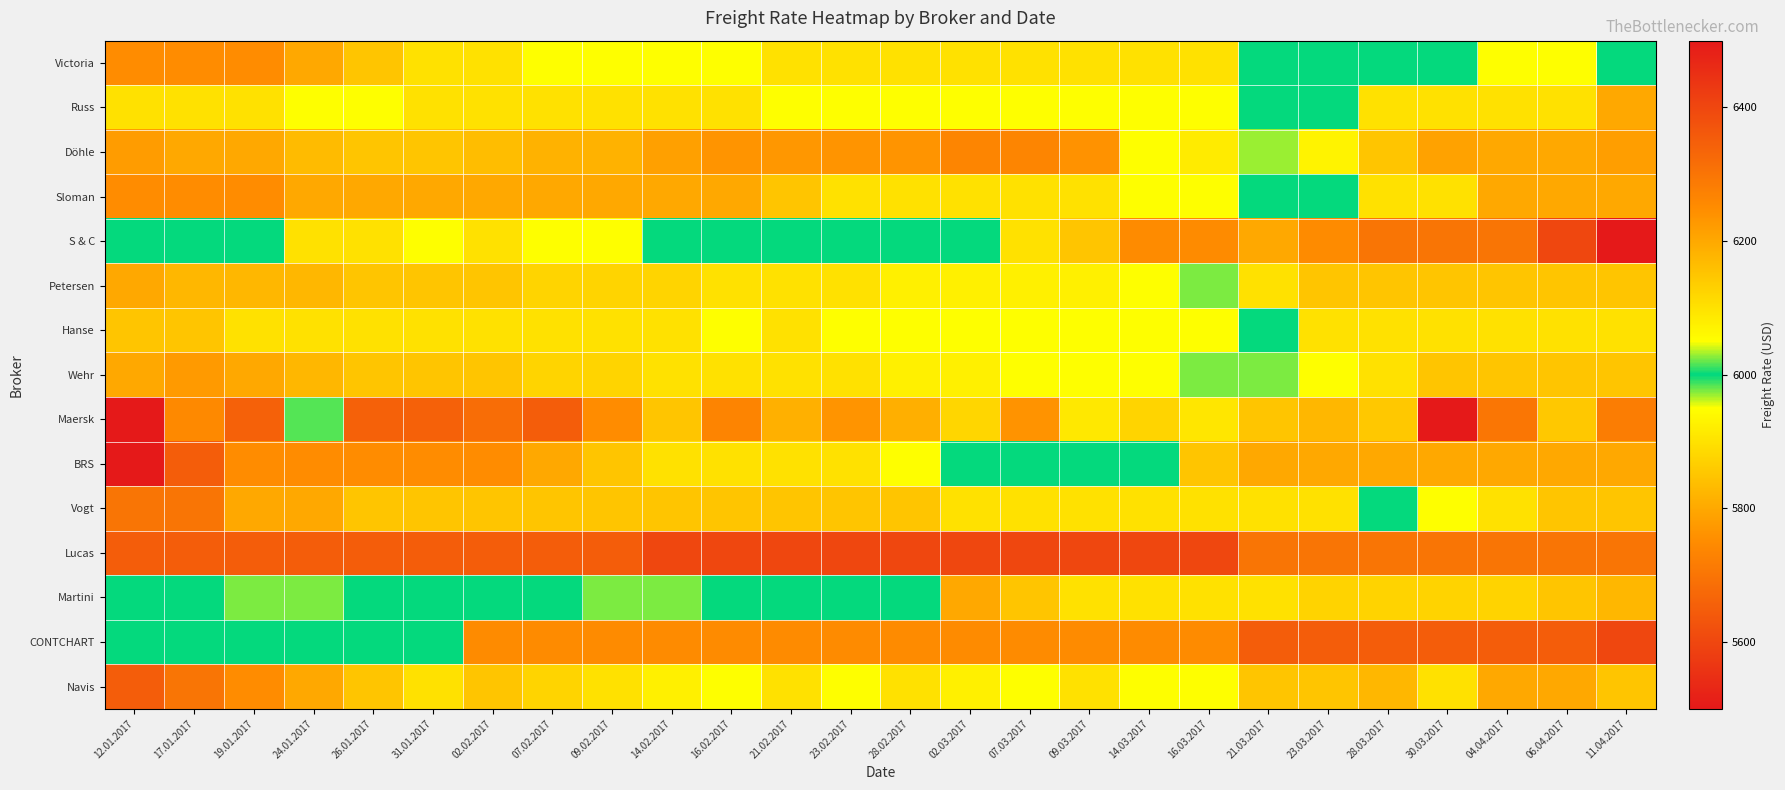

What is the total value across all series at 19.01.2017?

87307